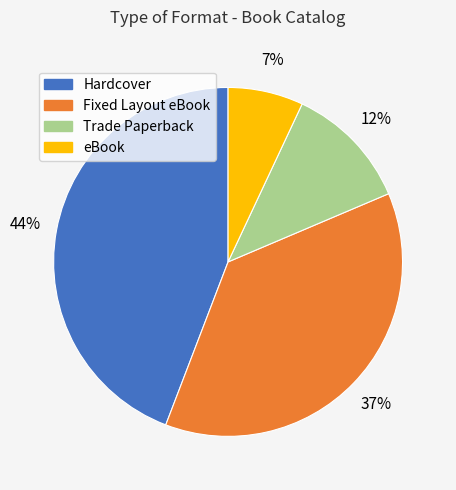

To the nearest percent, what is the difference between the largest and smallest slice percentages?

37%